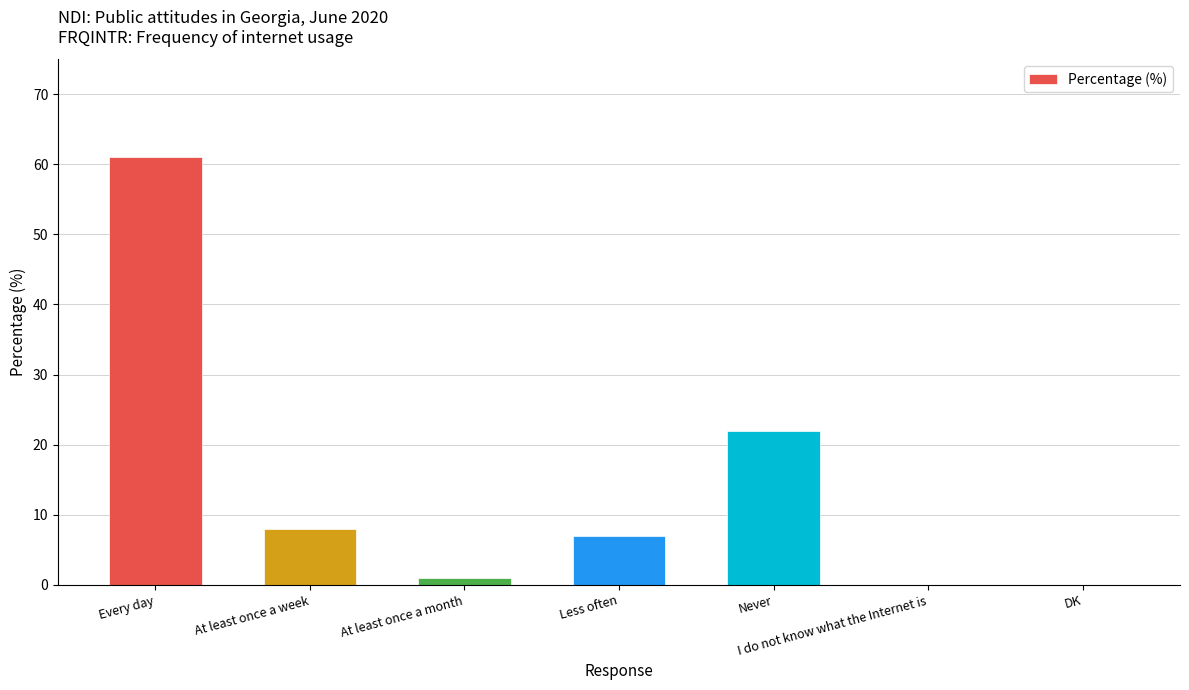

What is the sum of all values?

99